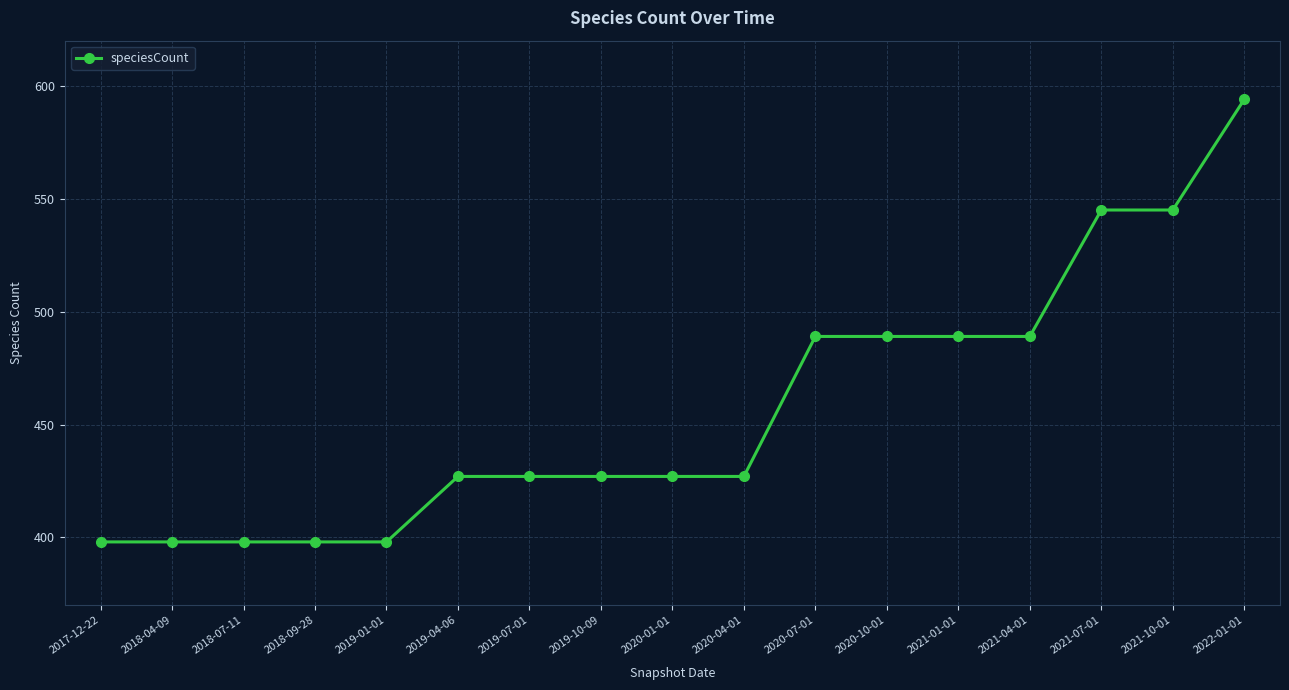

Count the values in the range 398 to 489.

14